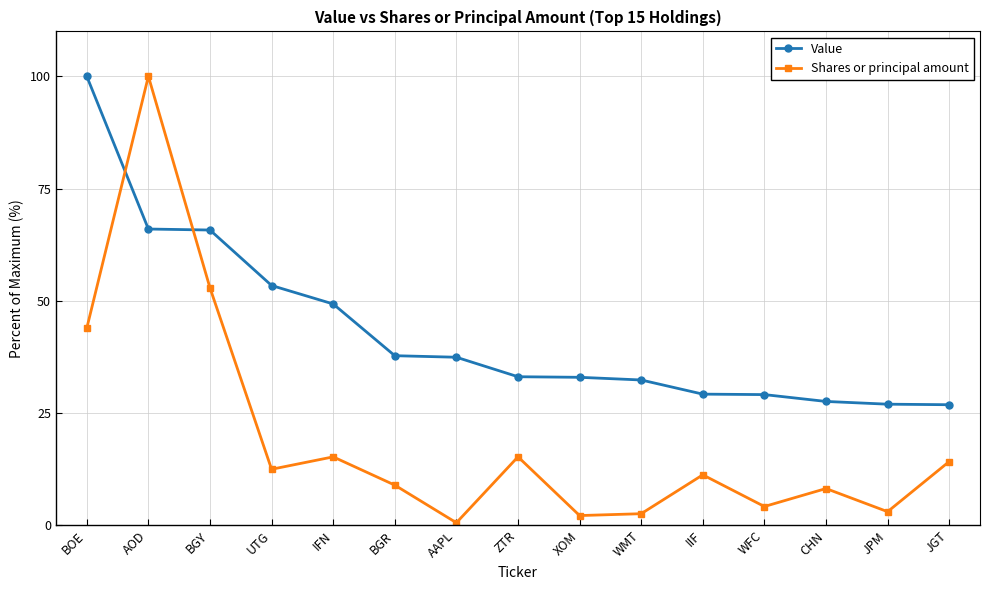

What position from the right is AAPL?

9